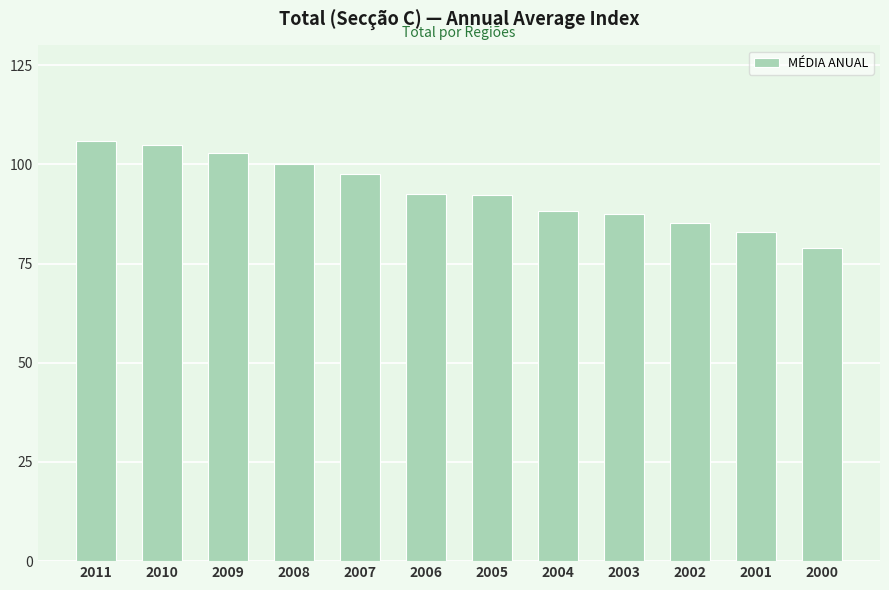

Count the number of data series in this chart.

1